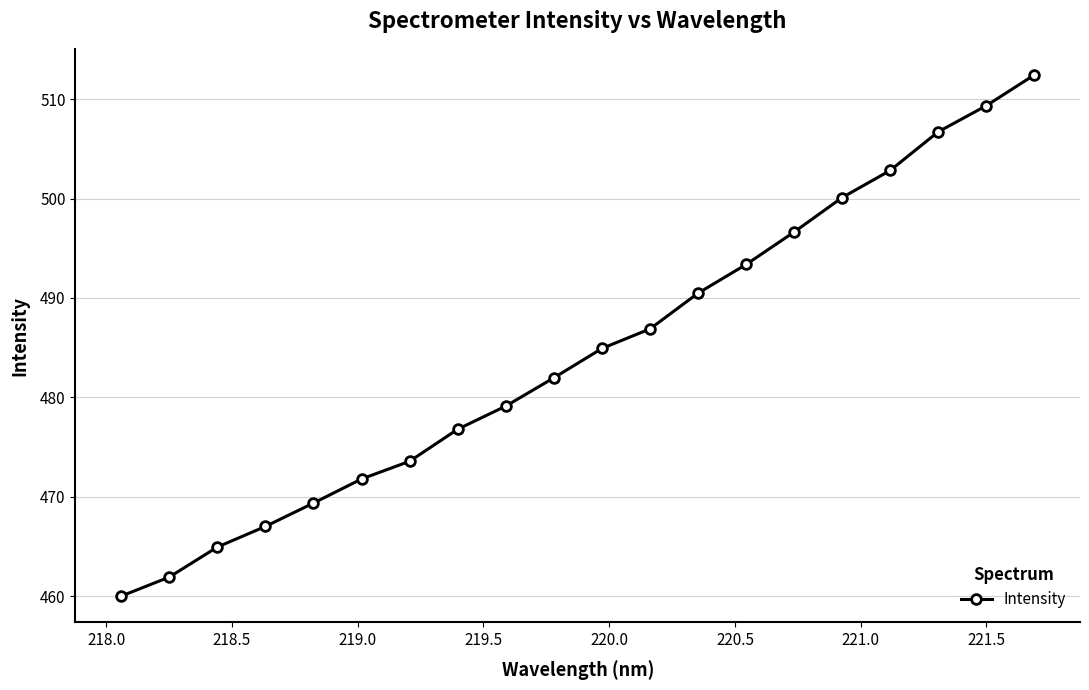

What is the average value?

484.5